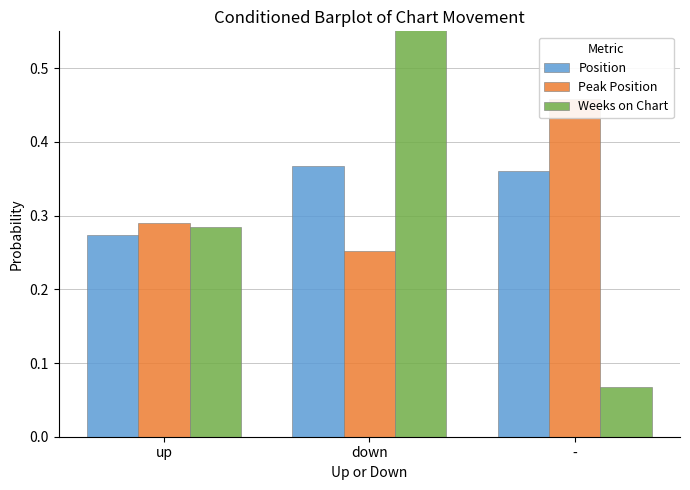

At which label is Peak Position closest to 0?

down